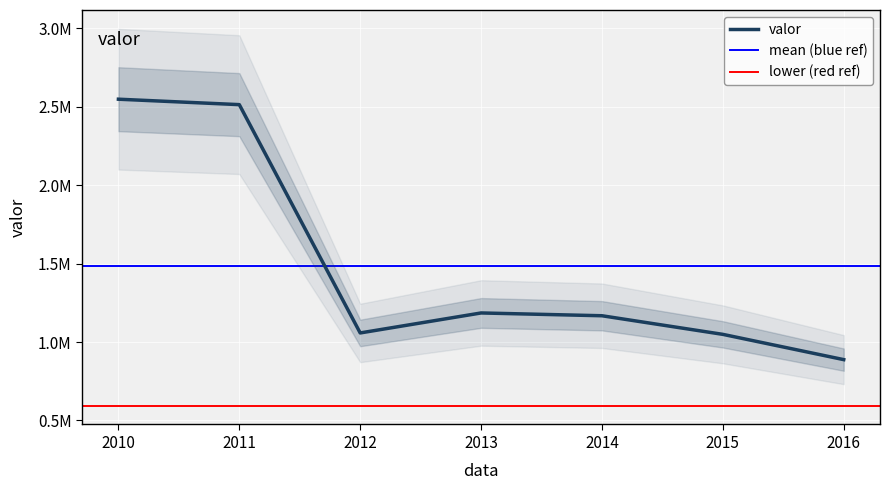

Between 2014 and 2012, which is larger?

2014